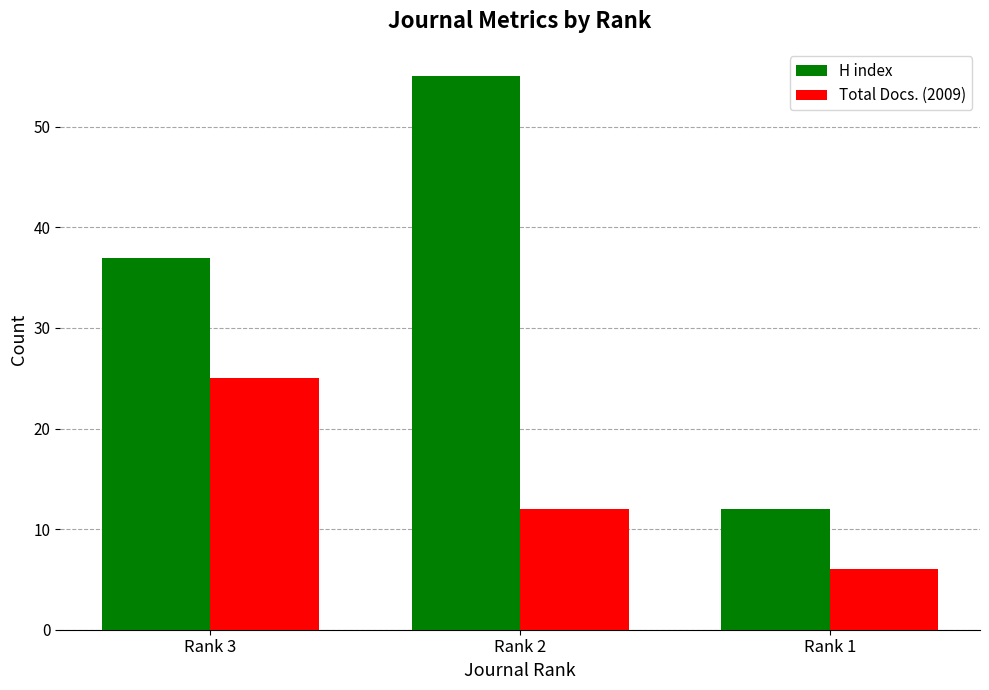

What is the sum of the H index values at Rank 1 and Rank 3?

49